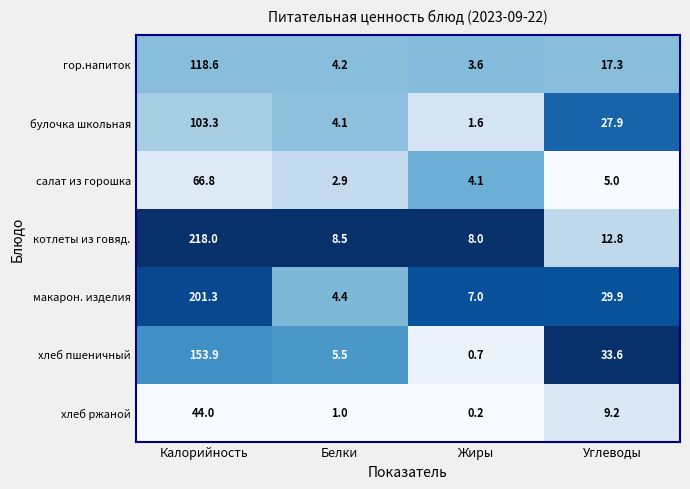

True or false: хлеб ржаной has a value of 1.0 at Белки.

True